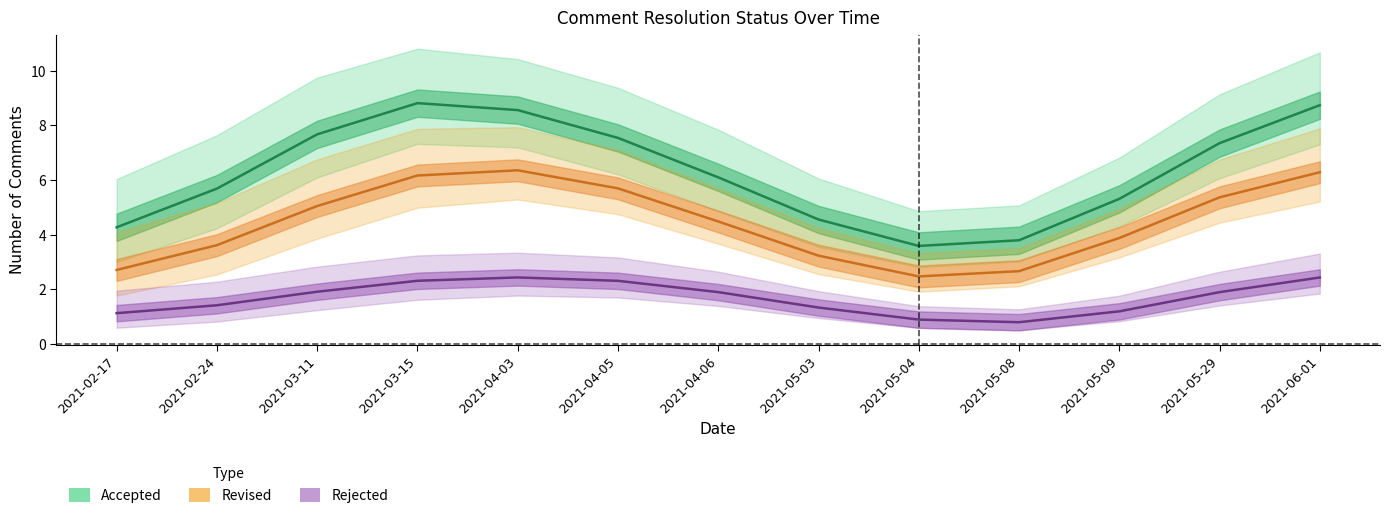

Which series has the largest total across all categories?

Accepted